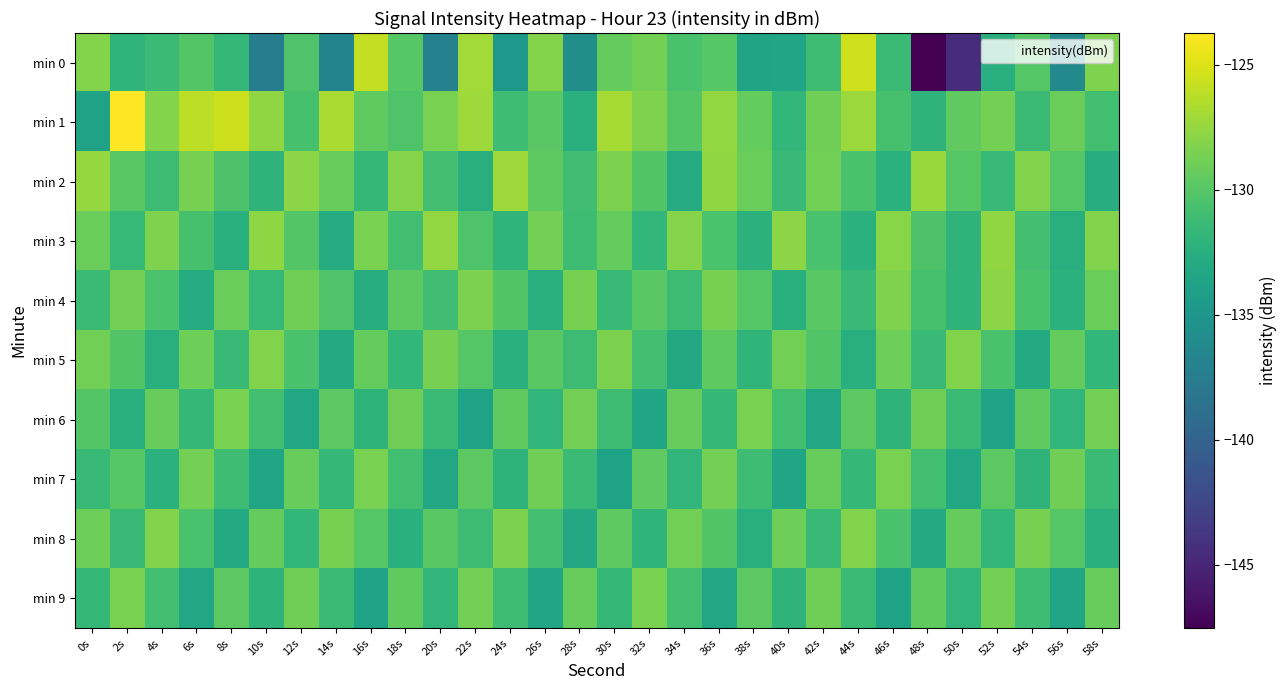

Which category has the highest value across all series?

2s